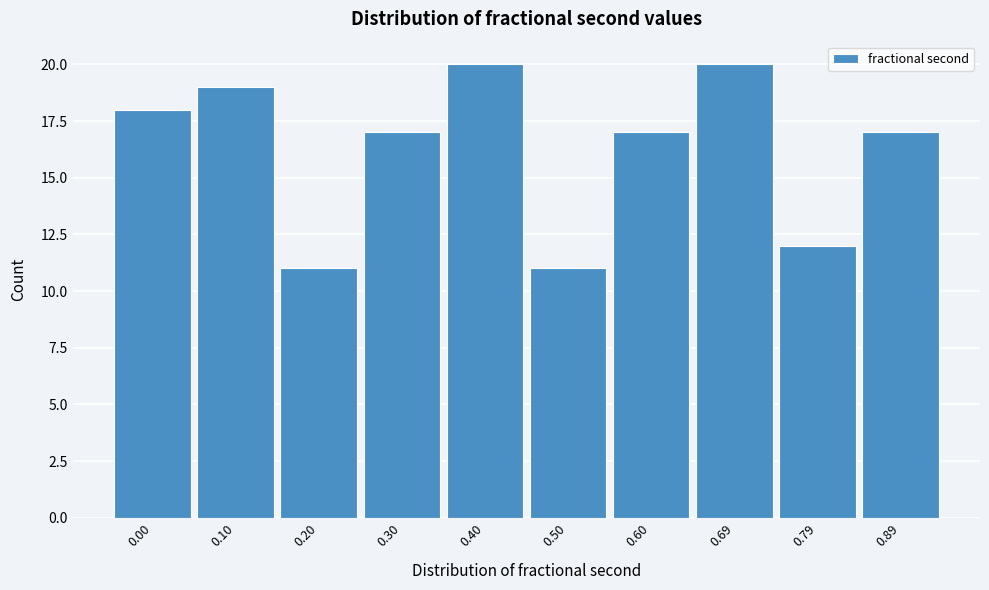

Reading left to right, extract all data points from this chart.

0.00=18	0.10=19	0.20=11	0.30=17	0.40=20	0.50=11	0.60=17	0.69=20	0.79=12	0.89=17